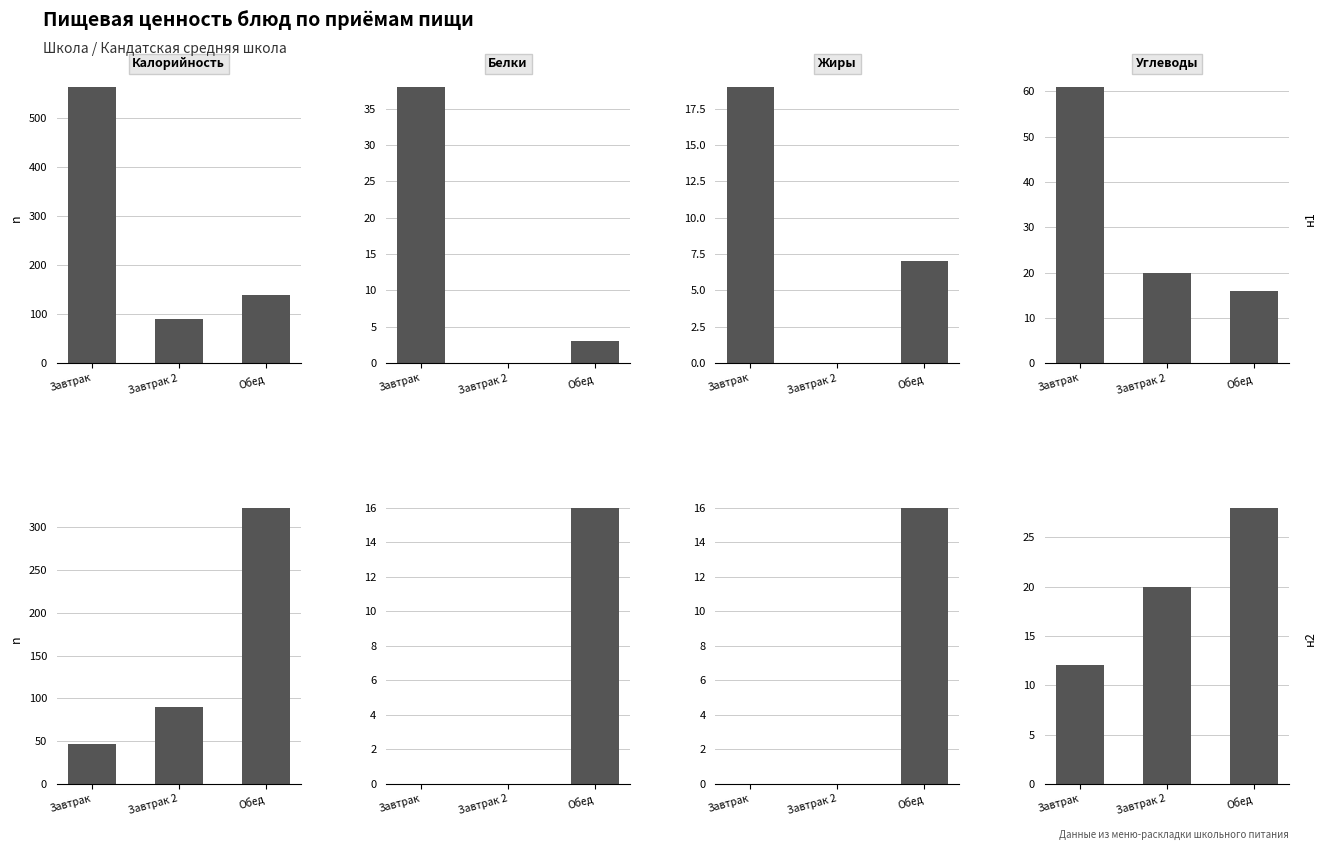

What is the spread (max minus min) of values at Завтрак 2?

90